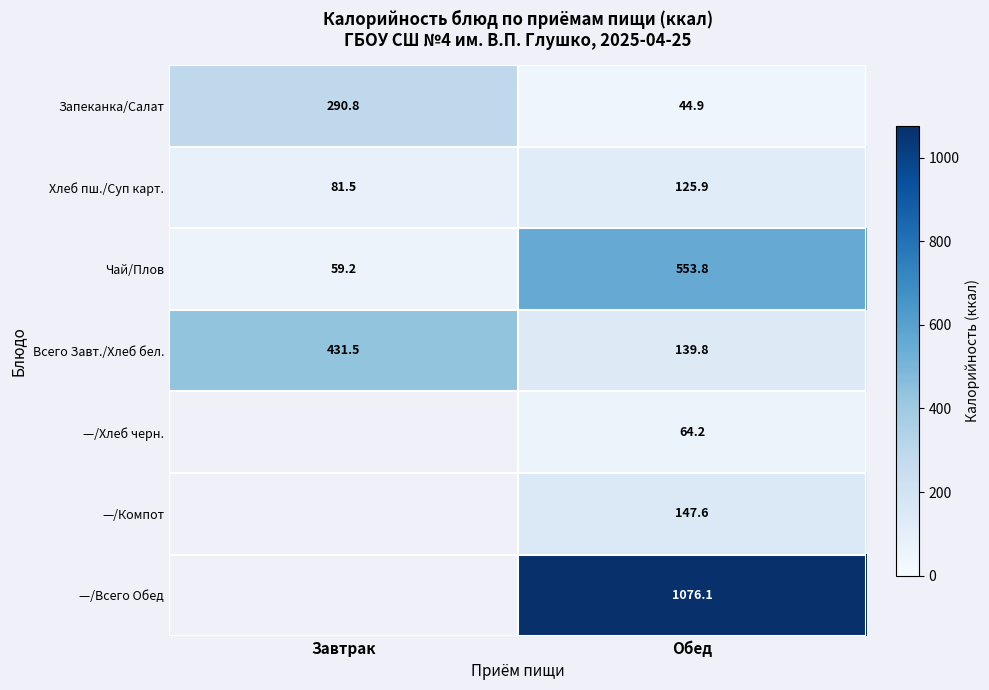

The —/Всего Обед series shows 1744.8 at Обед. True or false?

False